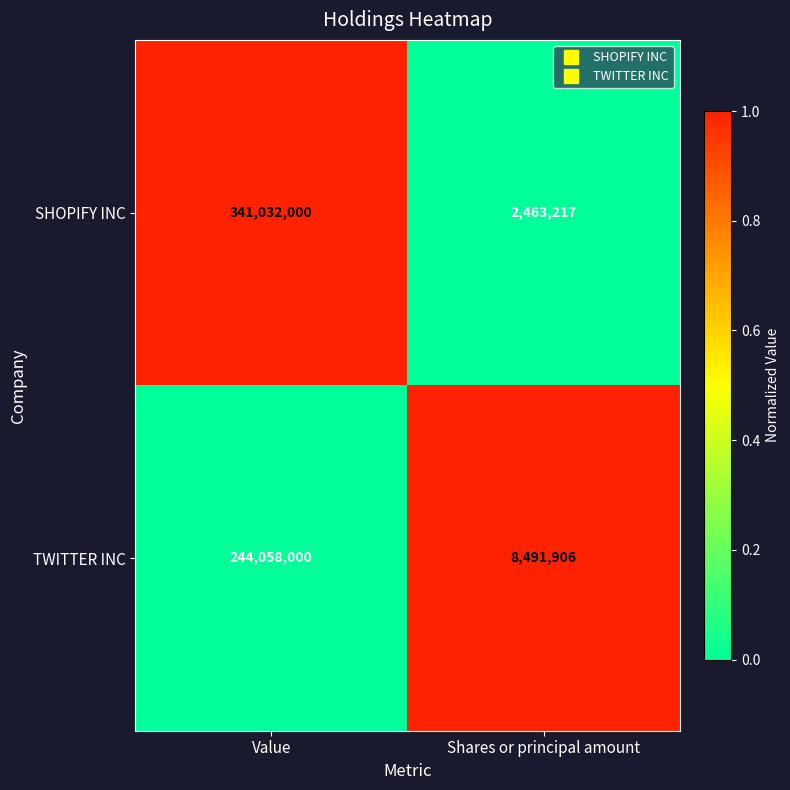

True or false: SHOPIFY INC has a value of 3348363 at Shares or principal amount.

False